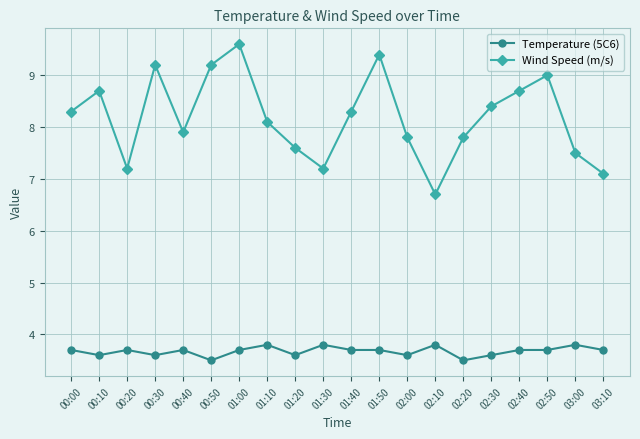

How many interior local peaks does the Wind Speed (m/s) series have?

5